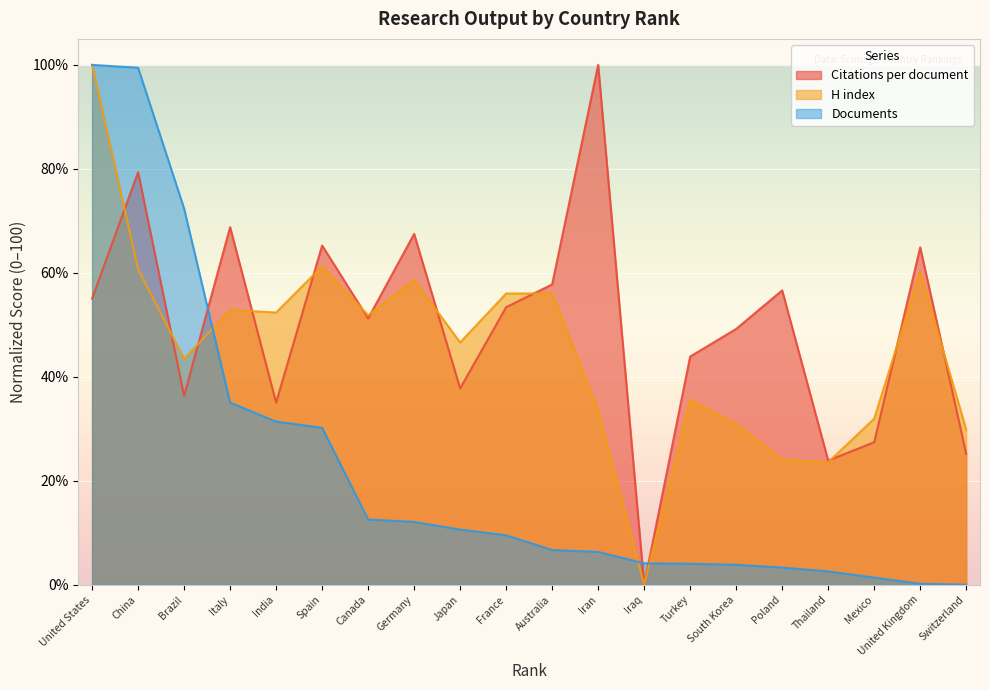

Reading left to right, extract all data points from this chart.

Citations per document: 55.0	79.4	36.3	68.8	35.0	65.3	51.2	67.5	37.8	53.4	57.8	100.0	0.0	43.9	49.2	56.6	23.9	27.4	64.9	25.2
H index: 100.0	60.7	43.5	52.9	52.4	61.3	51.8	58.6	46.6	56.0	56.0	33.5	0.0	35.6	30.9	24.1	23.6	31.9	60.2	29.8
Documents: 100.0	99.5	72.4	35.0	31.4	30.2	12.5	12.1	10.6	9.5	6.7	6.3	4.1	4.0	3.8	3.3	2.6	1.4	0.2	0.0